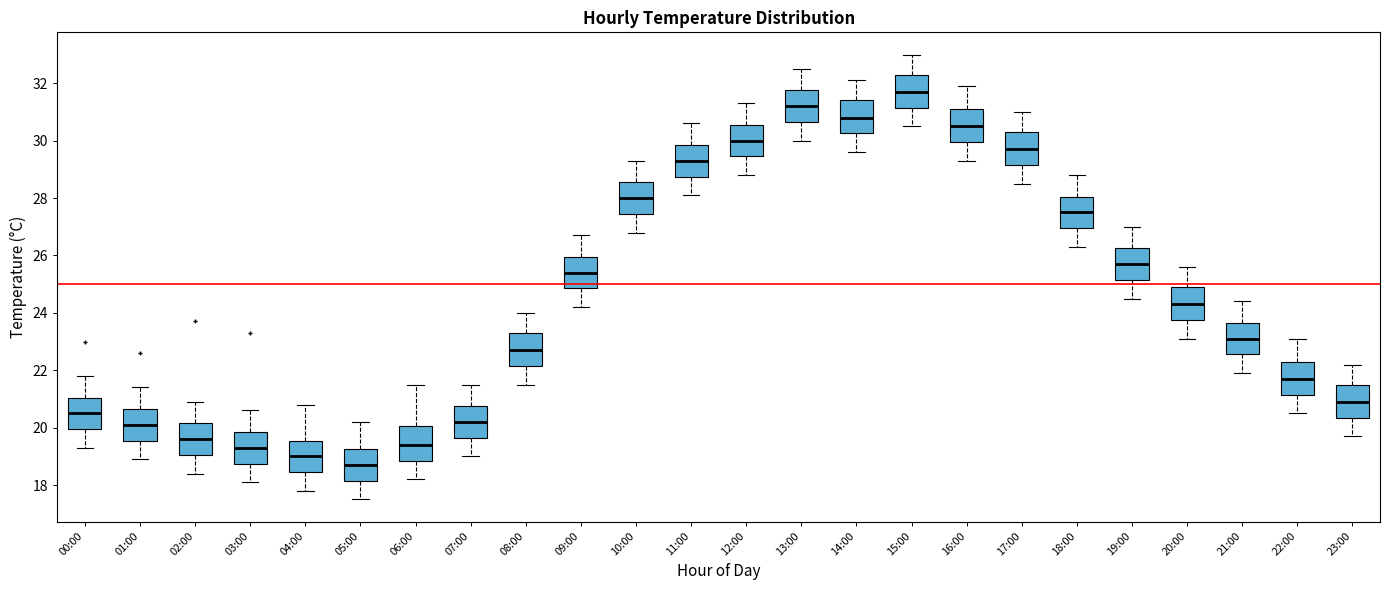

Reading left to right, transcribe this box plot: for each box, give where its median line is, the range the box spans, and where its two whiskers end, as read against the y-axis. The values are not printed on the chart, so give them approximately, as read against the axis.

00:00: median 20.6, box 20.0 to 21.0, whiskers 19.4 to 21.8
01:00: median 20.2, box 19.6 to 20.6, whiskers 19.0 to 21.4
02:00: median 19.6, box 19.0 to 20.2, whiskers 18.4 to 21.0
03:00: median 19.4, box 18.8 to 19.8, whiskers 18.2 to 20.6
04:00: median 19.0, box 18.4 to 19.6, whiskers 17.8 to 20.8
05:00: median 18.8, box 18.2 to 19.2, whiskers 17.6 to 20.2
06:00: median 19.4, box 18.8 to 20.0, whiskers 18.2 to 21.6
07:00: median 20.2, box 19.6 to 20.8, whiskers 19.0 to 21.6
08:00: median 22.8, box 22.2 to 23.4, whiskers 21.6 to 24.0
09:00: median 25.4, box 24.8 to 26.0, whiskers 24.2 to 26.8
10:00: median 28.0, box 27.4 to 28.6, whiskers 26.8 to 29.4
11:00: median 29.4, box 28.8 to 29.8, whiskers 28.2 to 30.6
12:00: median 30.0, box 29.4 to 30.6, whiskers 28.8 to 31.4
13:00: median 31.2, box 30.6 to 31.8, whiskers 30.0 to 32.6
14:00: median 30.8, box 30.2 to 31.4, whiskers 29.6 to 32.2
15:00: median 31.8, box 31.2 to 32.4, whiskers 30.6 to 33.0
16:00: median 30.6, box 30.0 to 31.2, whiskers 29.4 to 32.0
17:00: median 29.8, box 29.2 to 30.4, whiskers 28.6 to 31.0
18:00: median 27.6, box 27.0 to 28.0, whiskers 26.4 to 28.8
19:00: median 25.8, box 25.2 to 26.2, whiskers 24.6 to 27.0
20:00: median 24.4, box 23.8 to 25.0, whiskers 23.2 to 25.6
21:00: median 23.2, box 22.6 to 23.6, whiskers 22.0 to 24.4
22:00: median 21.8, box 21.2 to 22.4, whiskers 20.6 to 23.2
23:00: median 21.0, box 20.4 to 21.6, whiskers 19.8 to 22.2